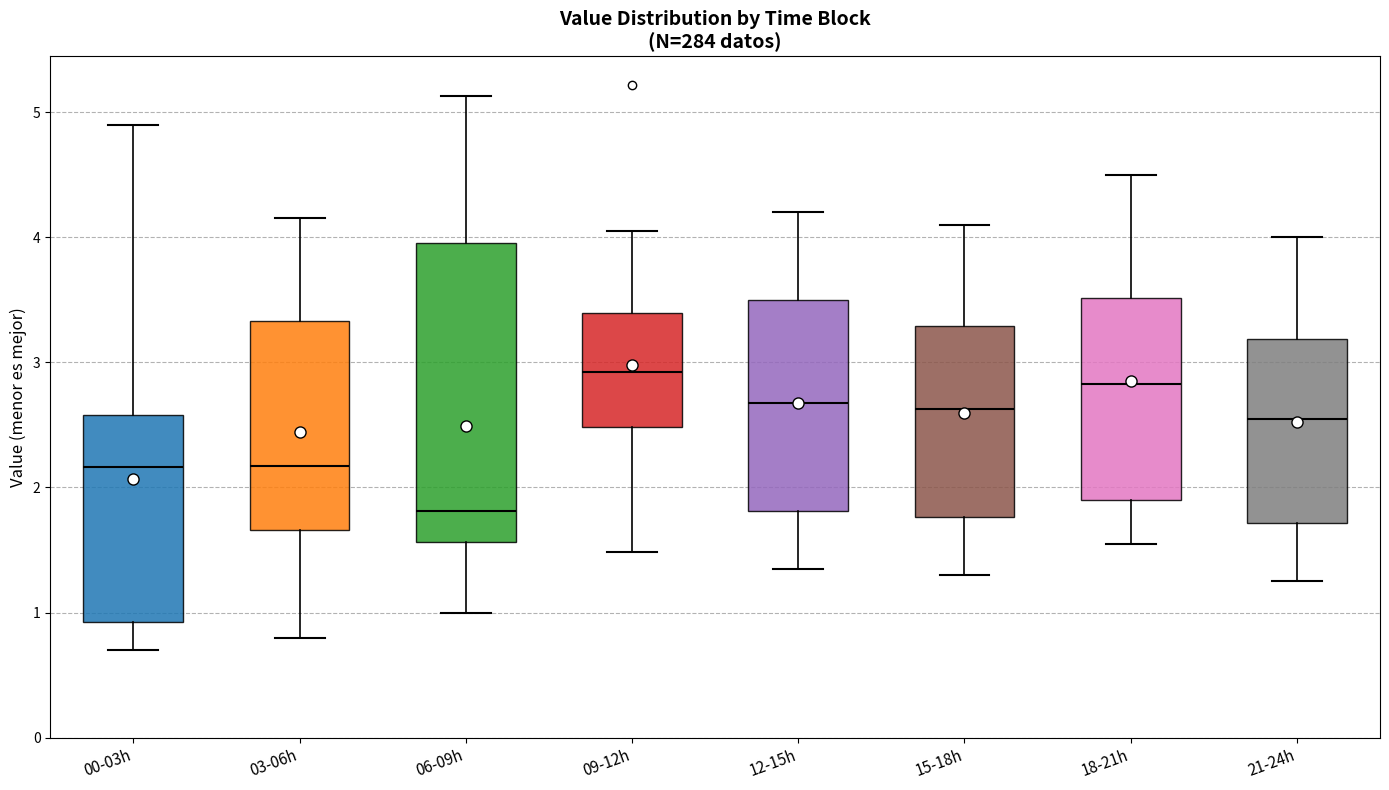

Where does the upper whisker of the box for 15-18h end on the y-axis? The values are not printed on the chart, so give them approximately, as read against the axis.

4.1